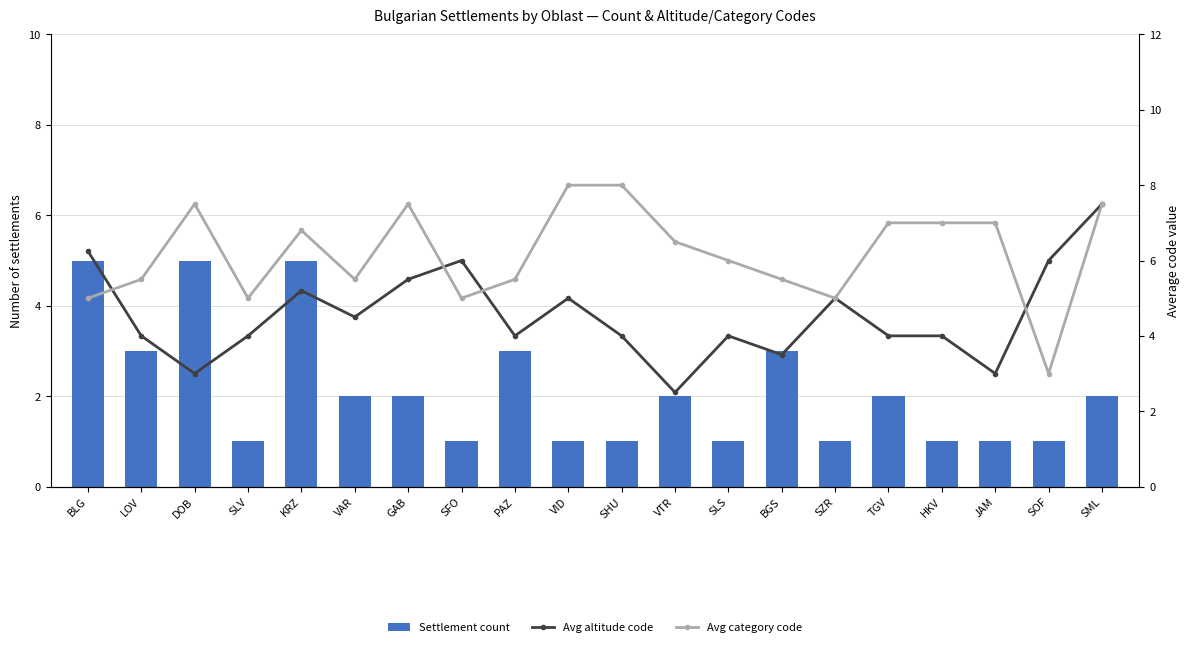

Between KRZ and BLG, which is larger?

KRZ